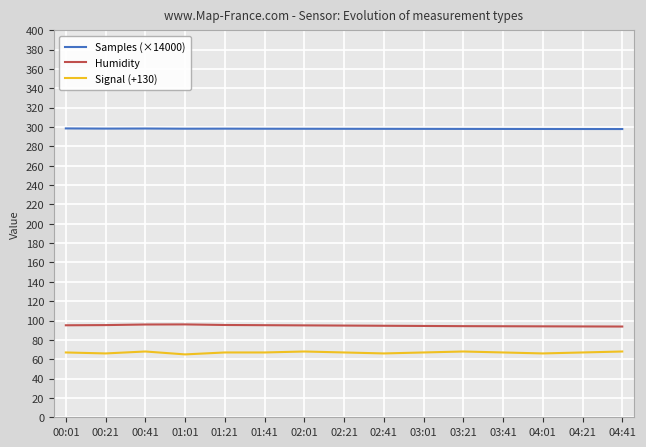

What is the total value across all series at 03:01?

459.5